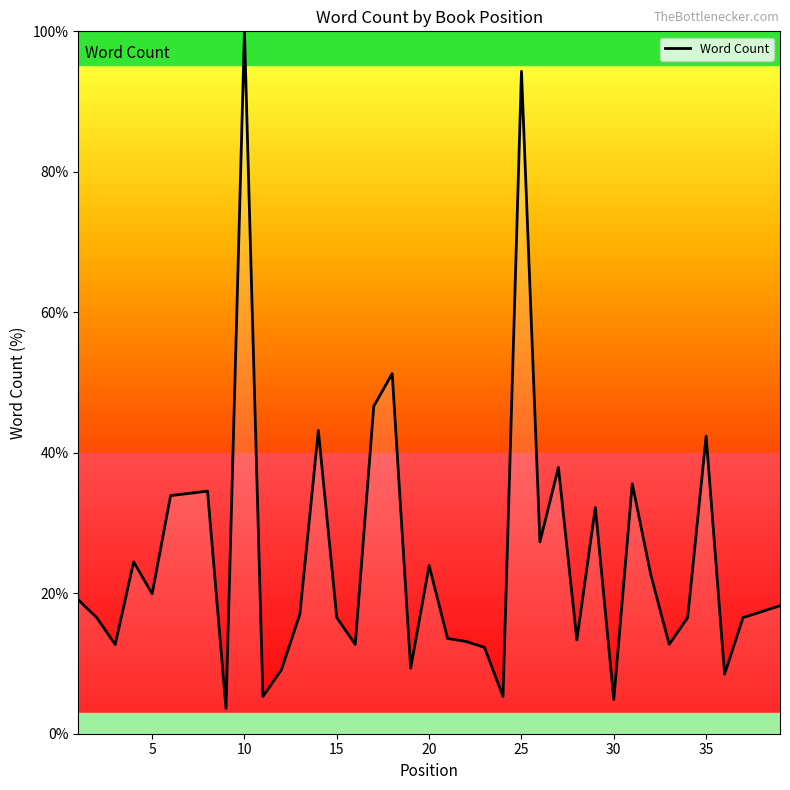

How many lines are shown in the chart?

1